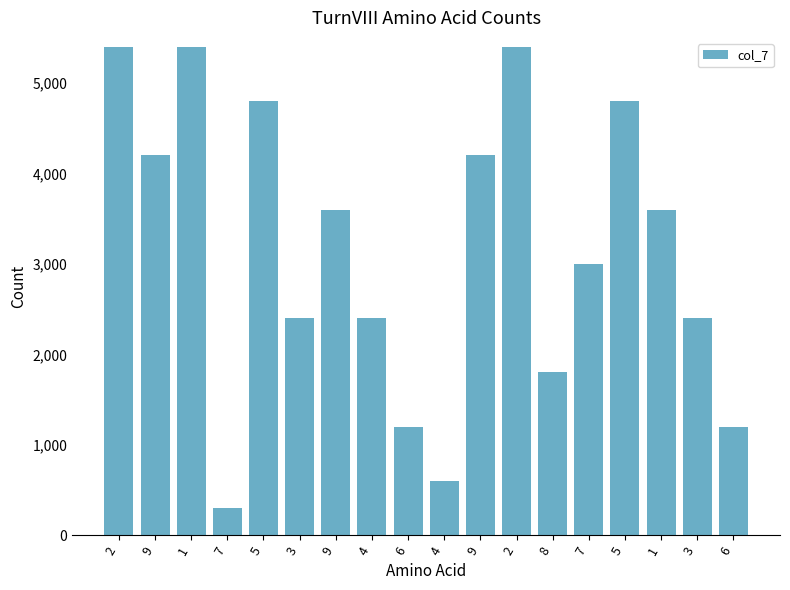

How many bars are there in total?

18